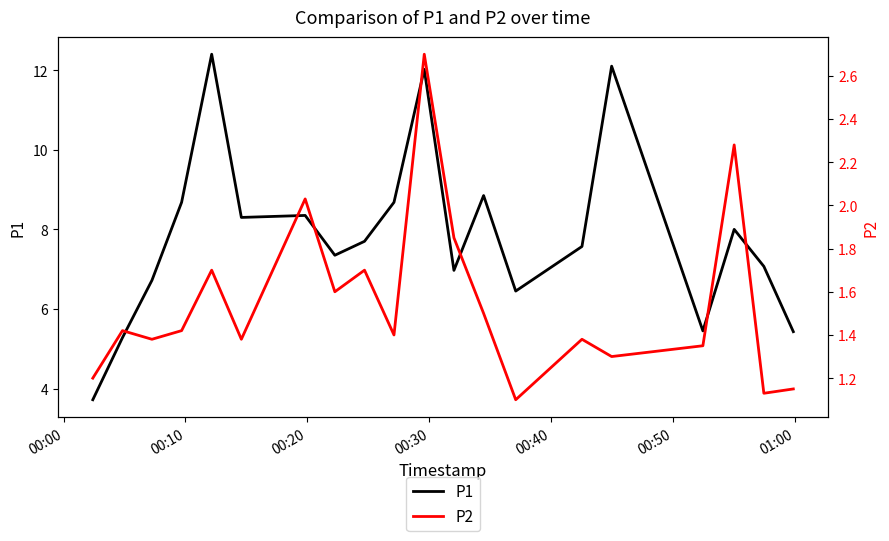

Reading right to left, list all the values displayed in this chart.

P1: 5.4	7.1	8.0	5.5	12.1	7.6	6.5	8.8	7.0	12.0	8.7	7.7	7.3	8.3	8.3	12.4	8.7	6.7	5.3	3.7
P2: 1.1	1.1	2.3	1.4	1.3	1.4	1.1	1.5	1.9	2.7	1.4	1.7	1.6	2.0	1.4	1.7	1.4	1.4	1.4	1.2